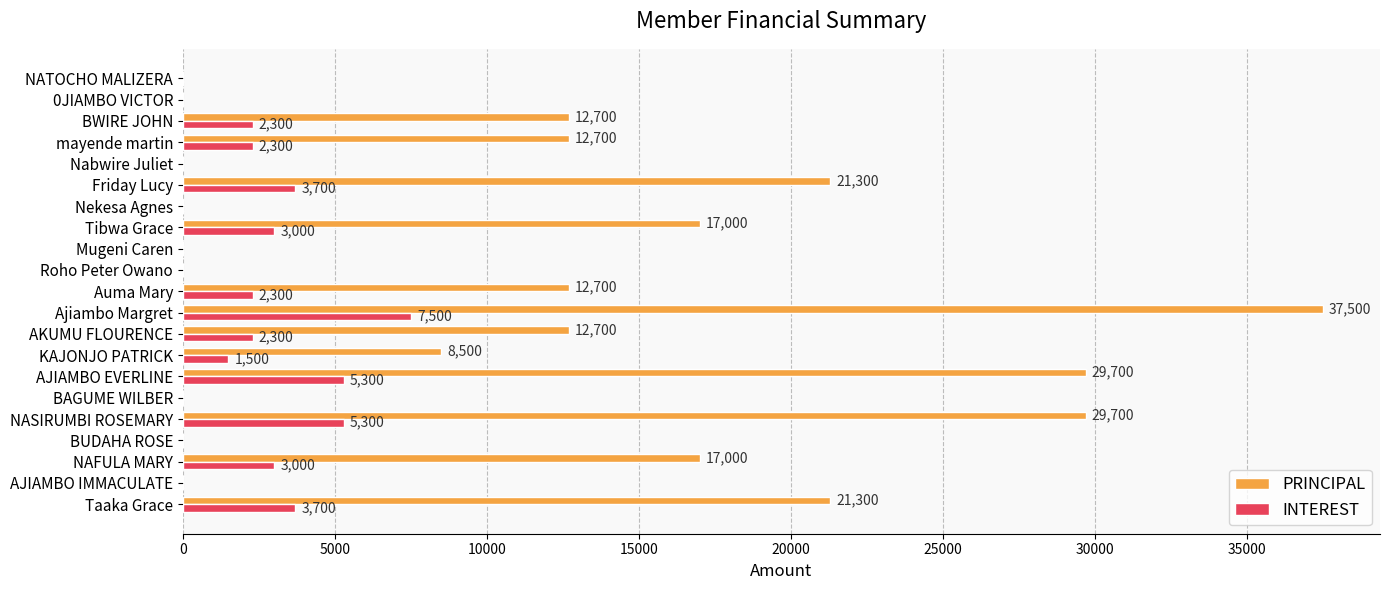

What is the maximum value for PRINCIPAL?

37500